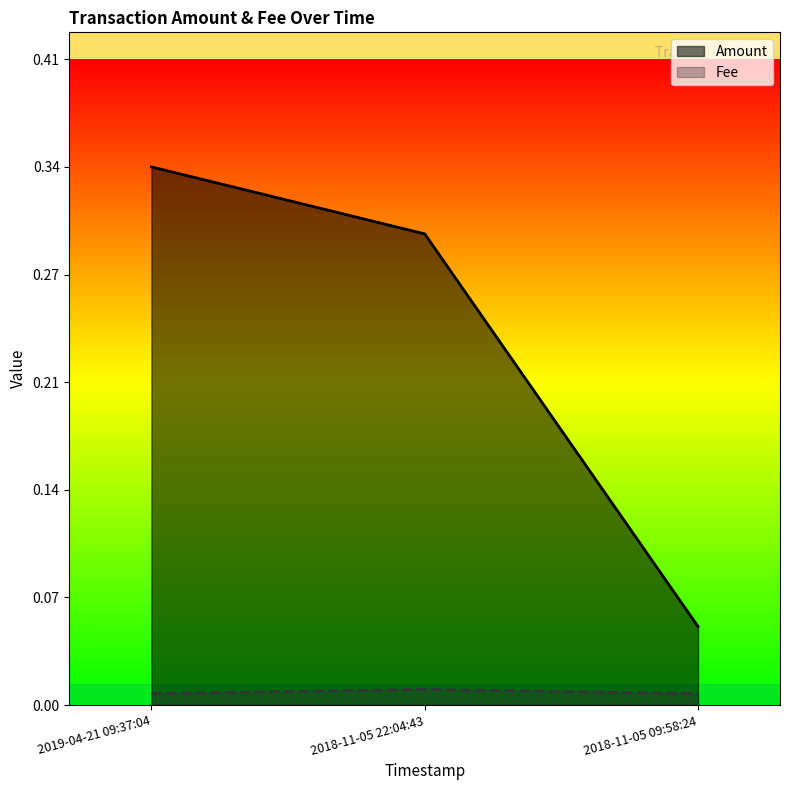

The value of Fee at 2018-11-05 22:04:43 is 0.0. True or false?

False